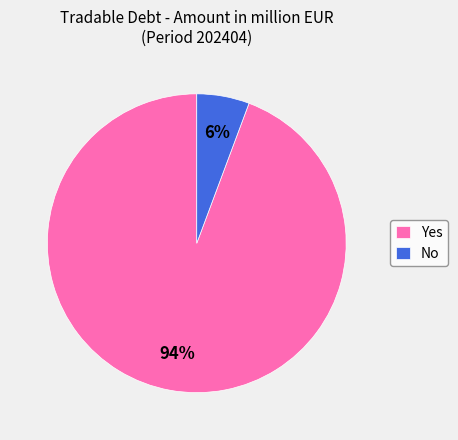

Combined, do No and Yes account for over 50%?

Yes